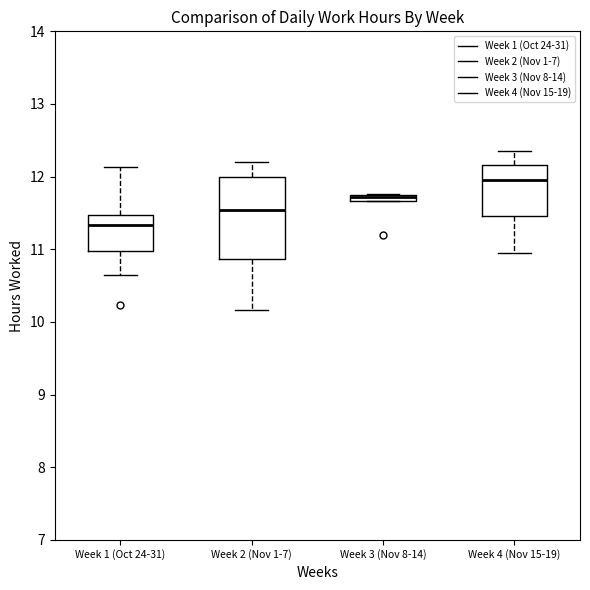

Where does the lower whisker of the box for Week 2 (Nov 1-7) end on the y-axis? The values are not printed on the chart, so give them approximately, as read against the axis.

10.2